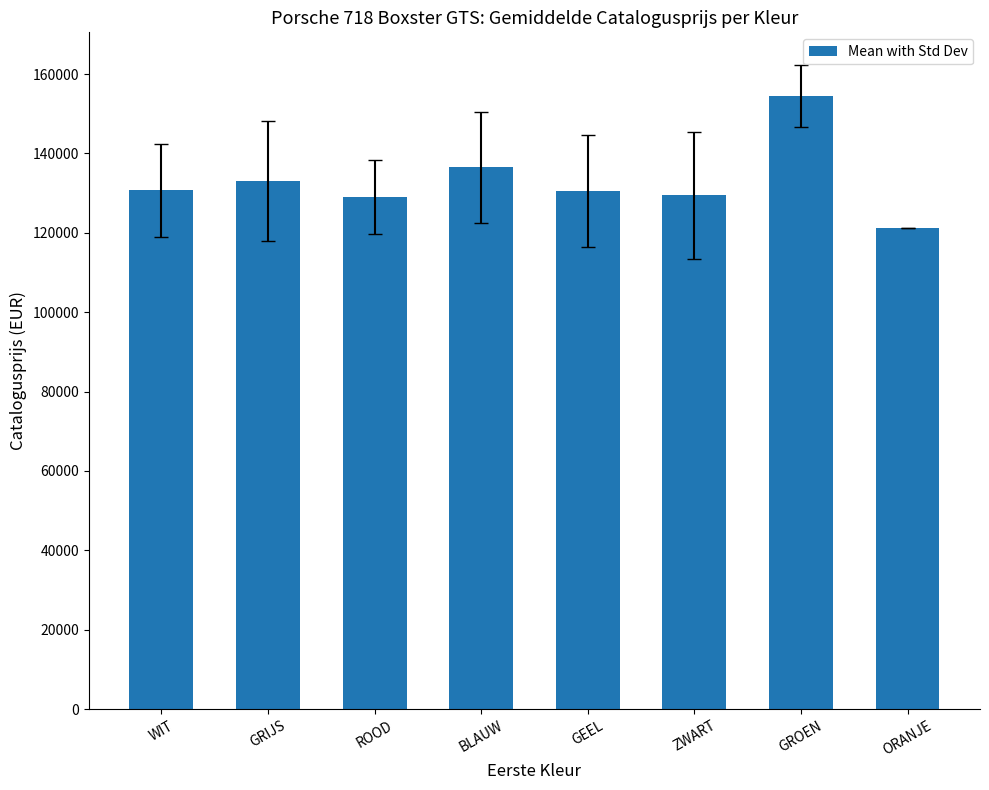

Does the chart contain any negative values?

No